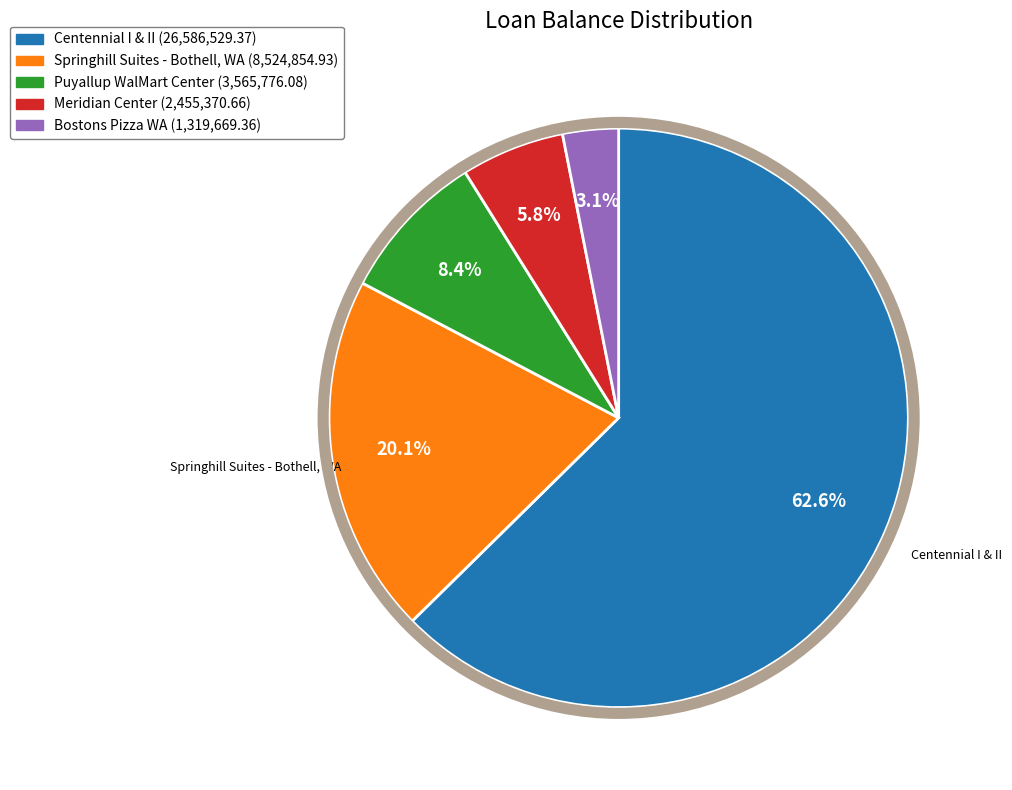

What is the largest slice in the pie chart?

Centennial I & II